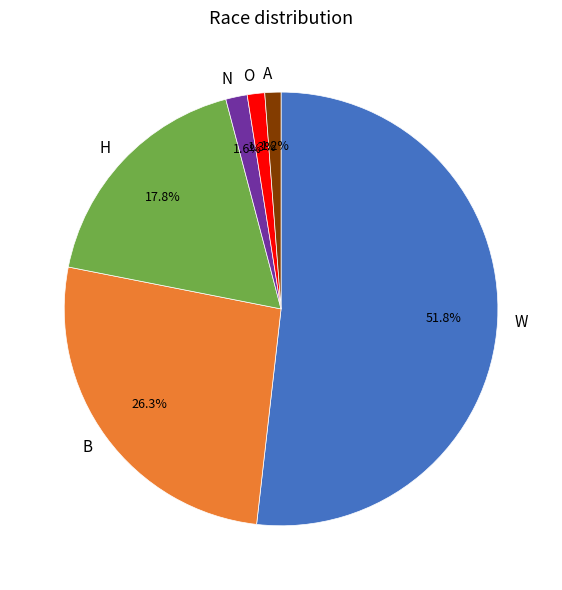

What is the largest slice in the pie chart?

W